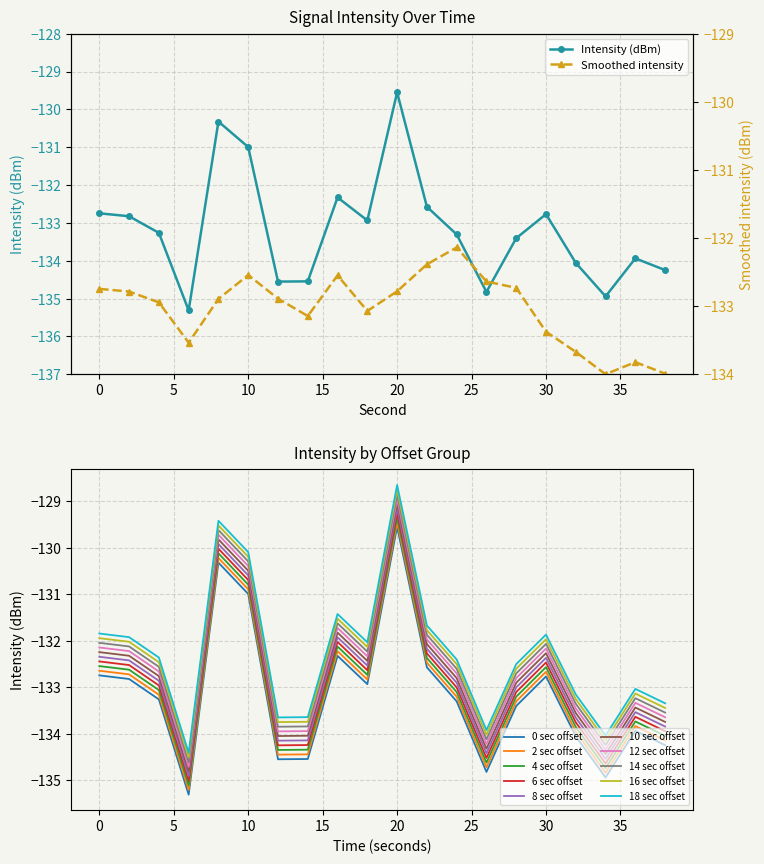

At which label does 10 sec offset reach its peak?

20